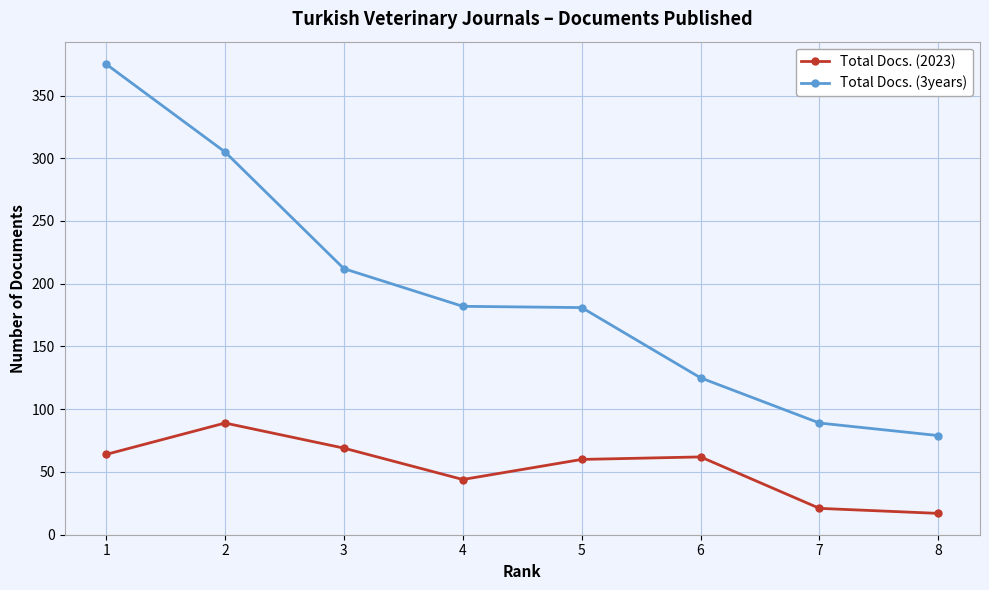

What is the highest value of the Total Docs. (3years) series?

375